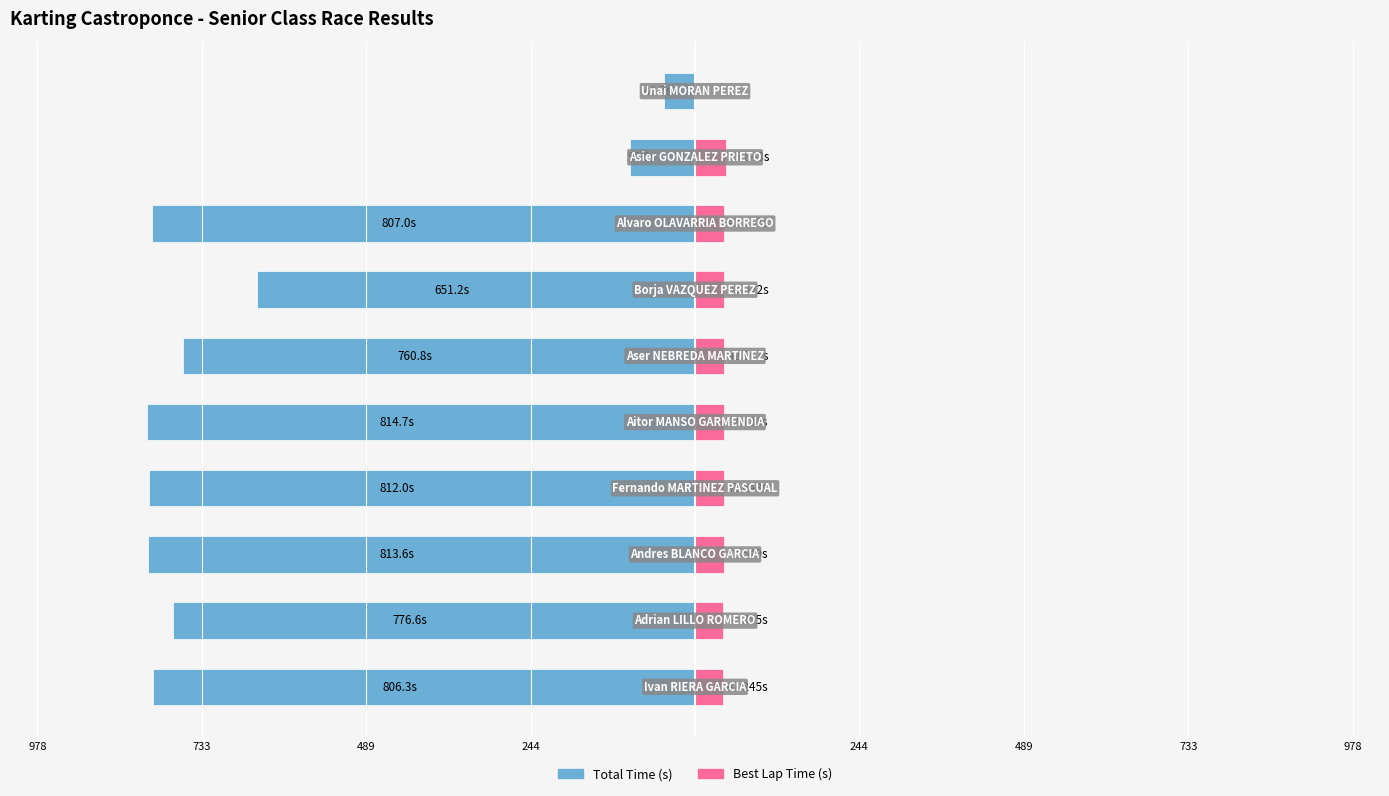

What is the difference between the second highest and second lowest values in the Best Lap time series?

1.5